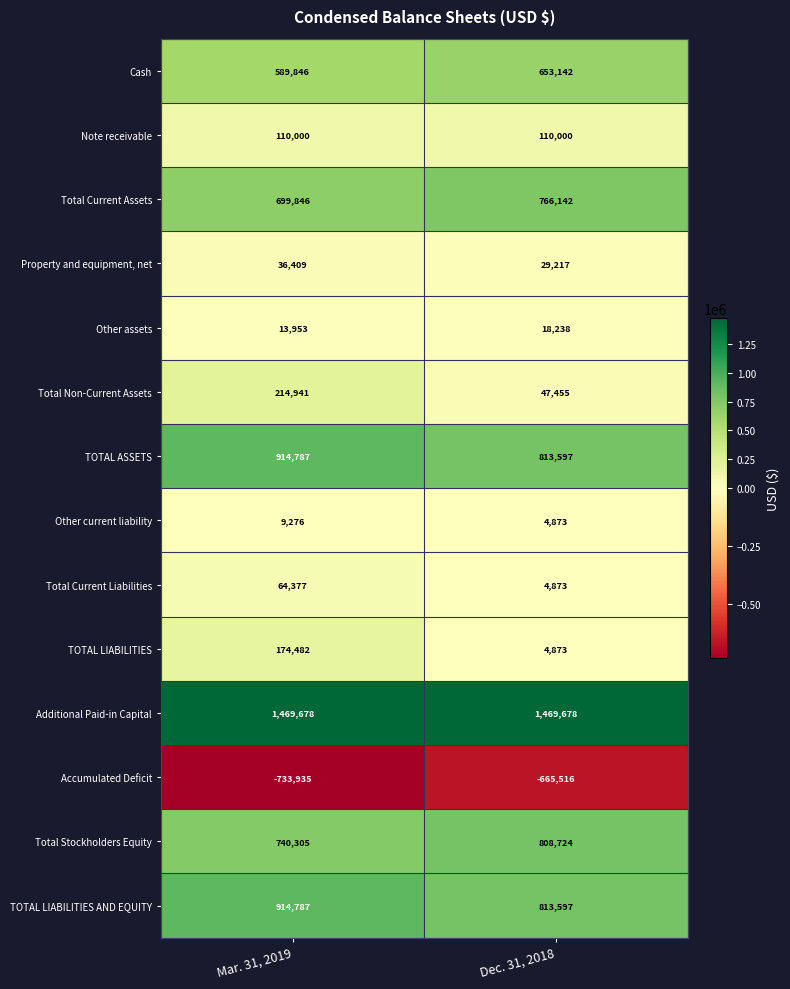

What is the difference between the maximum and minimum values in the Total Current Liabilities series?

59504